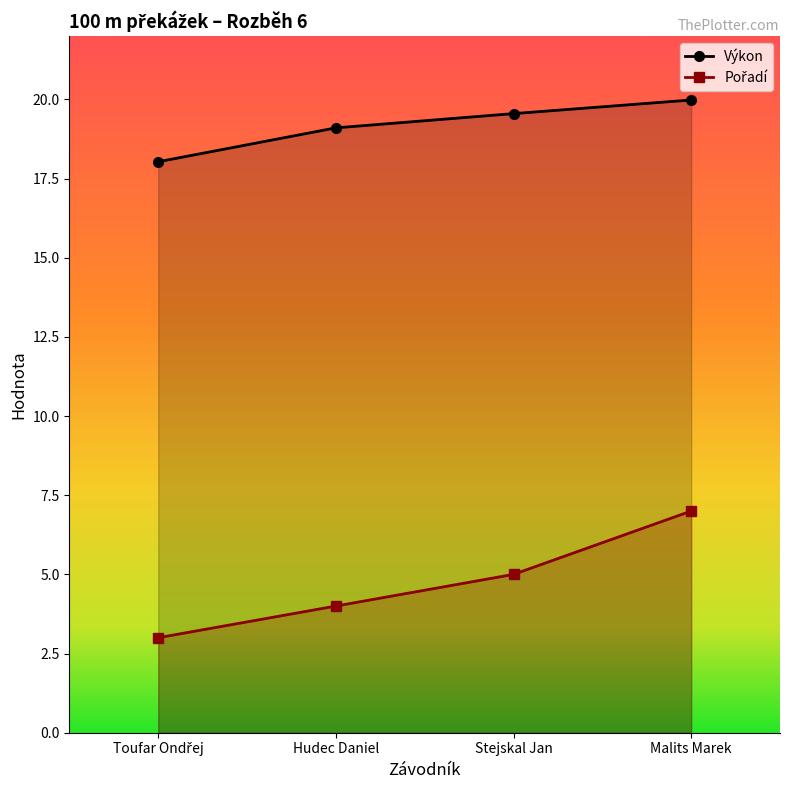

Is it true that Pořadí equals 1.3 at Stejskal Jan?

False